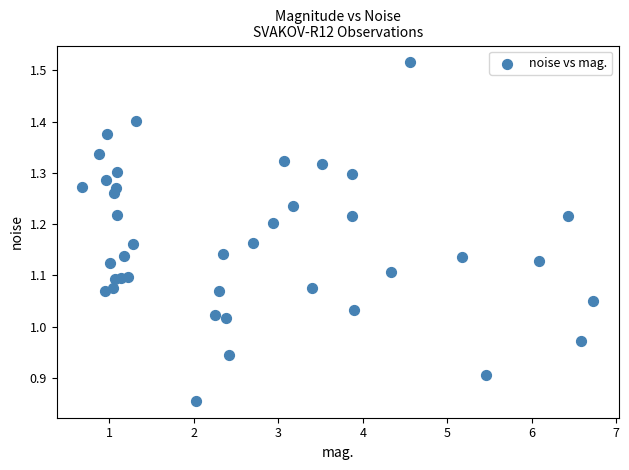

What is the range of Y values (max minus min)?

0.7